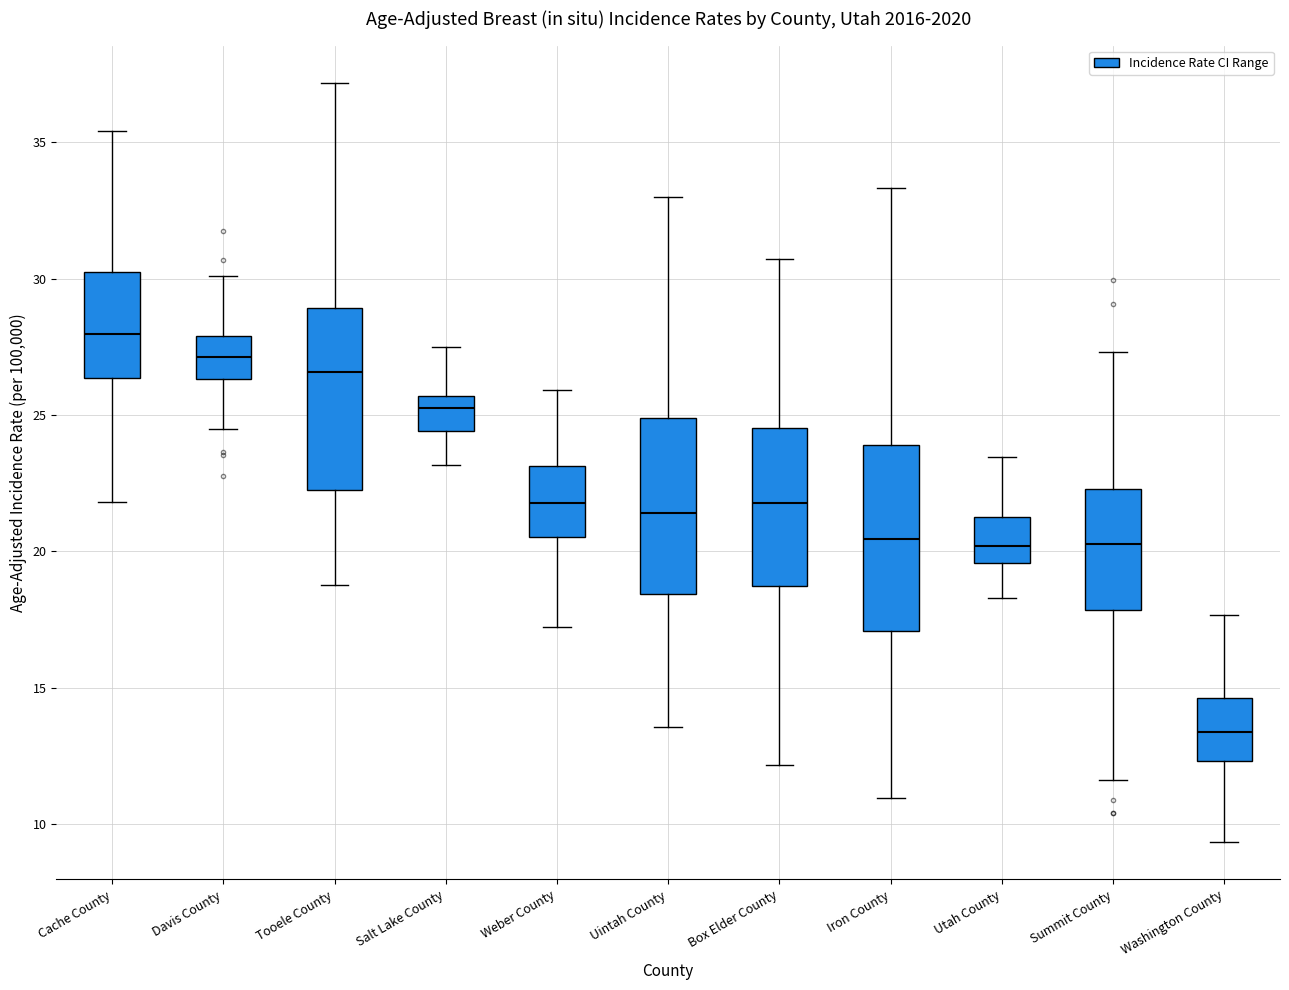

Reading left to right, transcribe this box plot: for each box, give where its median line is, the range the box spans, and where its two whiskers end, as read against the y-axis. The values are not printed on the chart, so give them approximately, as read against the axis.

Cache County: median 28.0, box 26.5 to 30.5, whiskers 22.0 to 35.5
Davis County: median 27.0, box 26.5 to 28.0, whiskers 24.5 to 30.0
Tooele County: median 26.5, box 22.0 to 29.0, whiskers 19.0 to 37.0
Salt Lake County: median 25.5 (just below the box's upper edge), box 24.5 to 25.5, whiskers 23.0 to 27.5
Weber County: median 22.0, box 20.5 to 23.0, whiskers 17.0 to 26.0
Uintah County: median 21.5, box 18.5 to 25.0, whiskers 13.5 to 33.0
Box Elder County: median 22.0, box 18.5 to 24.5, whiskers 12.0 to 30.5
Iron County: median 20.5, box 17.0 to 24.0, whiskers 11.0 to 33.5
Utah County: median 20.0, box 19.5 to 21.5, whiskers 18.5 to 23.5
Summit County: median 20.0, box 18.0 to 22.5, whiskers 11.5 to 27.5
Washington County: median 13.5, box 12.5 to 14.5, whiskers 9.5 to 17.5